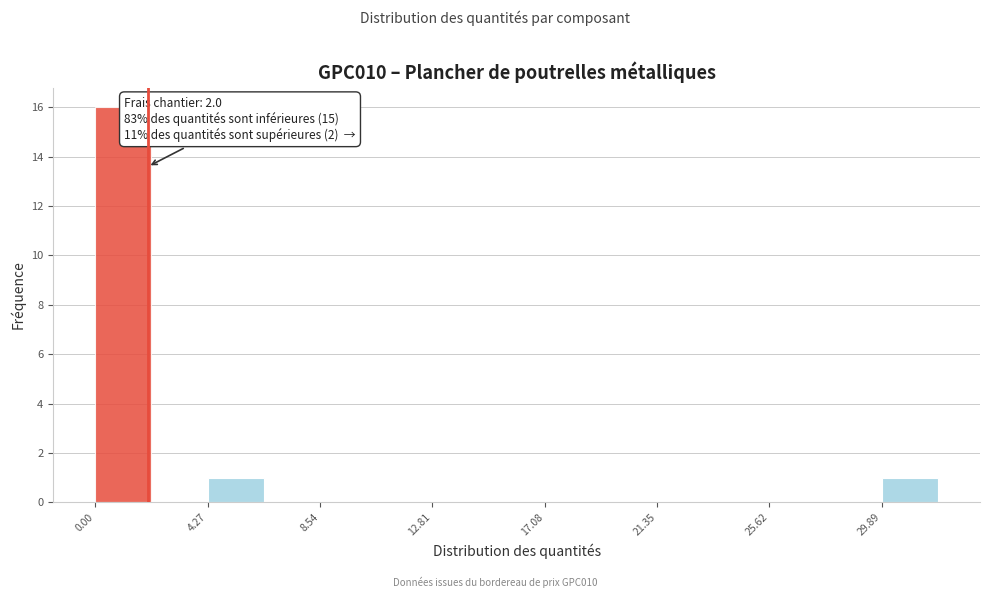

Over which range of the x-axis is the bar tallest?

0.0 to 2.0